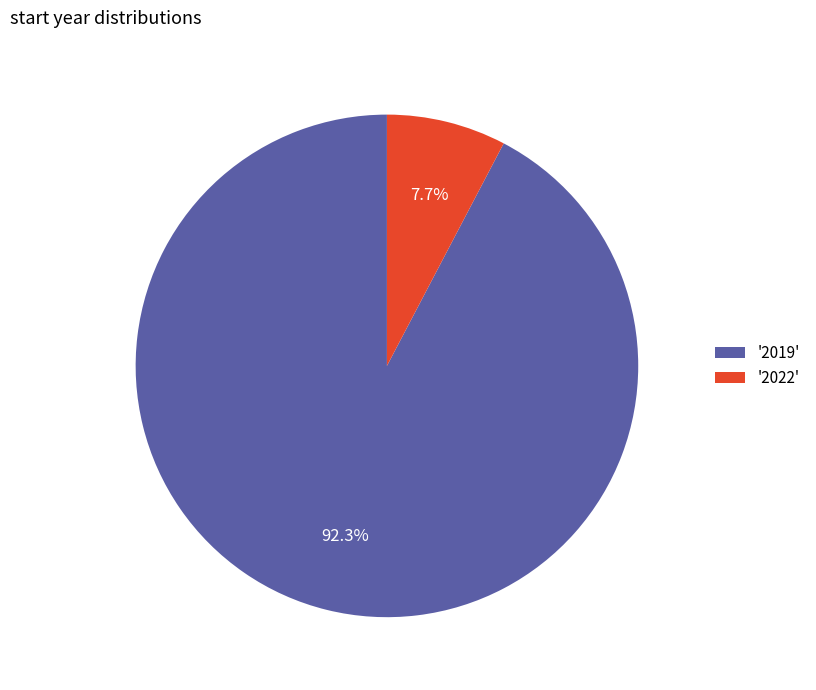

Is there any slice that represents more than half of the pie?

Yes